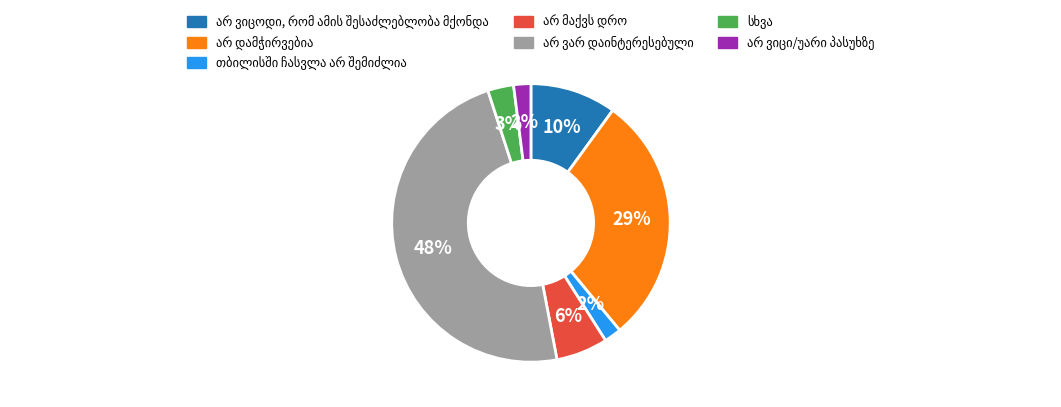

Is there any slice that represents more than half of the pie?

No